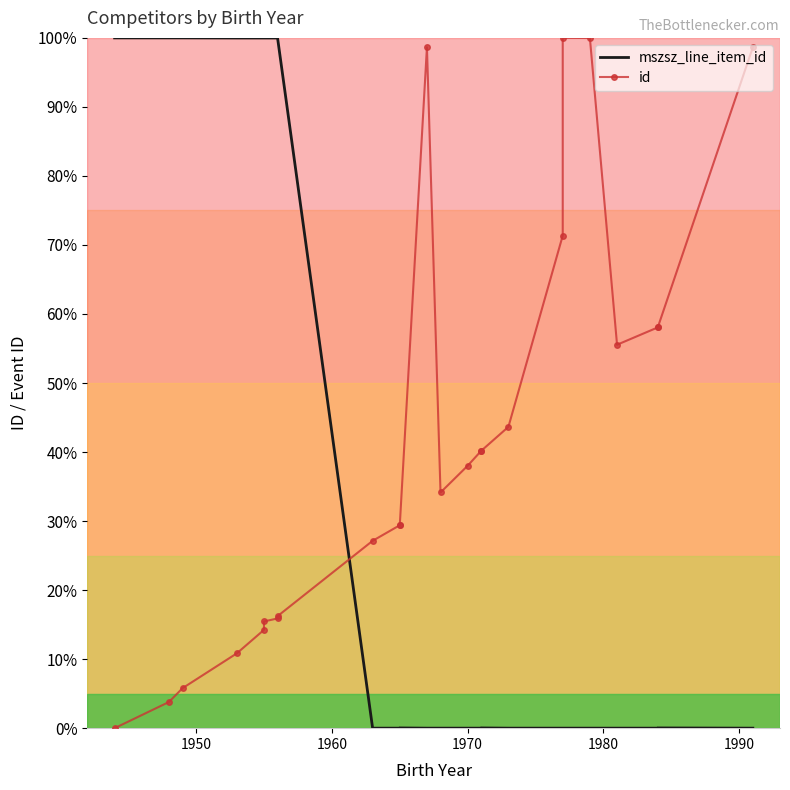

Which series has the widest spread of values?

mszsz_line_item_id